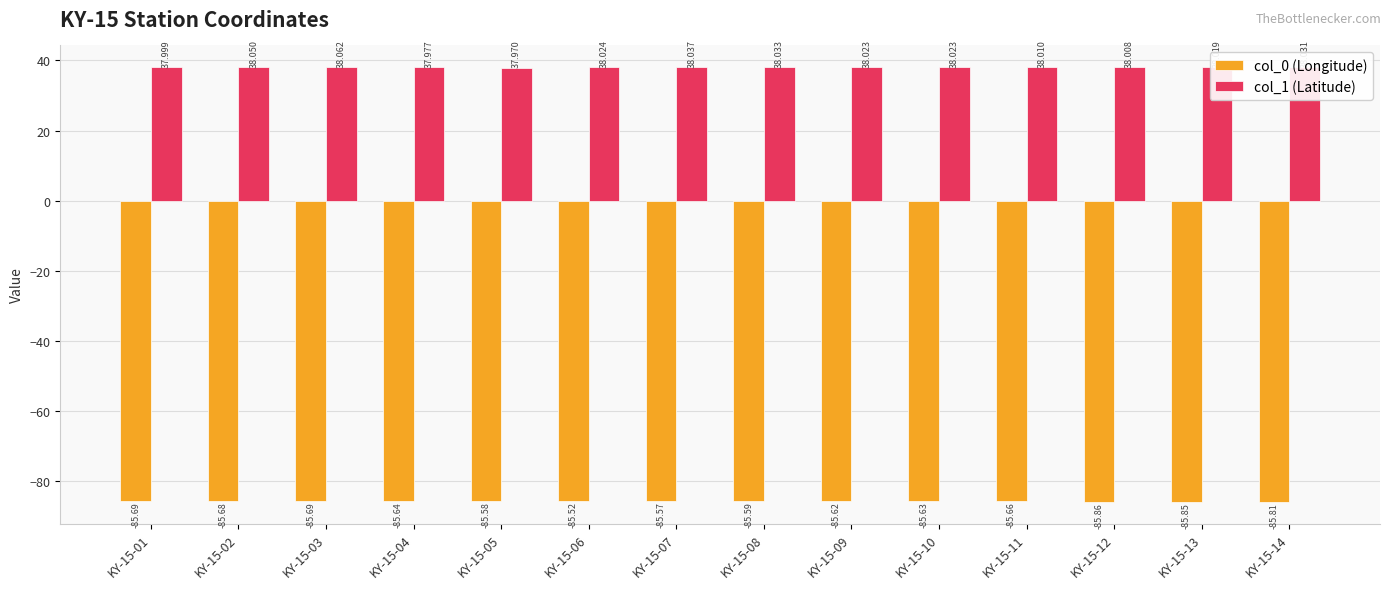

True or false: col_0 (Longitude) has a value of -85.7 at KY-15-11.

True